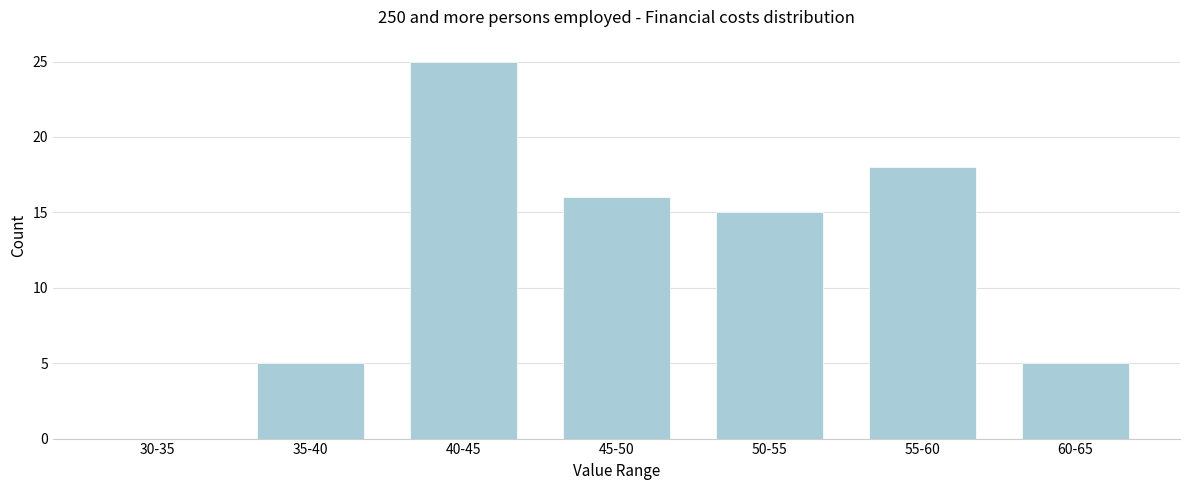

Reading left to right, what are all the values shown in this chart?

30-35=0	35-40=5	40-45=25	45-50=16	50-55=15	55-60=18	60-65=5